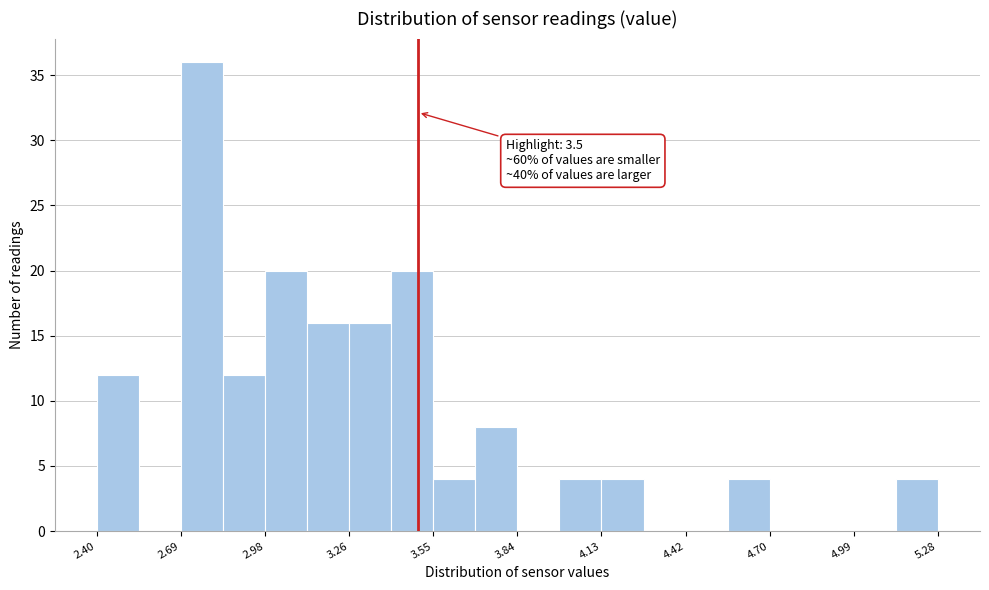

Read against the x-axis, roughly where is the centre of the tallest bar?

2.75